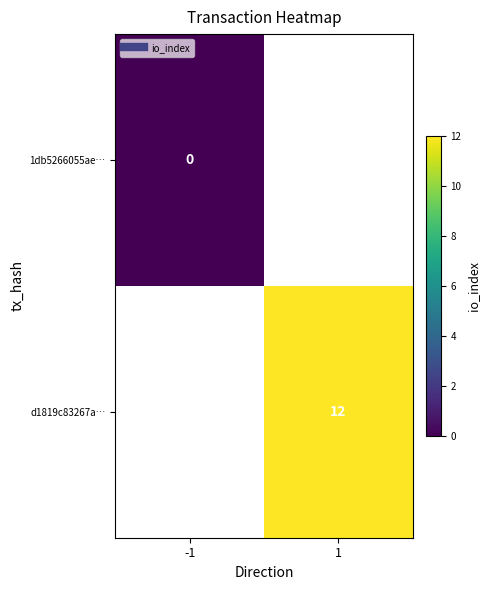

Which series has the widest spread of values?

1db5266055ae…